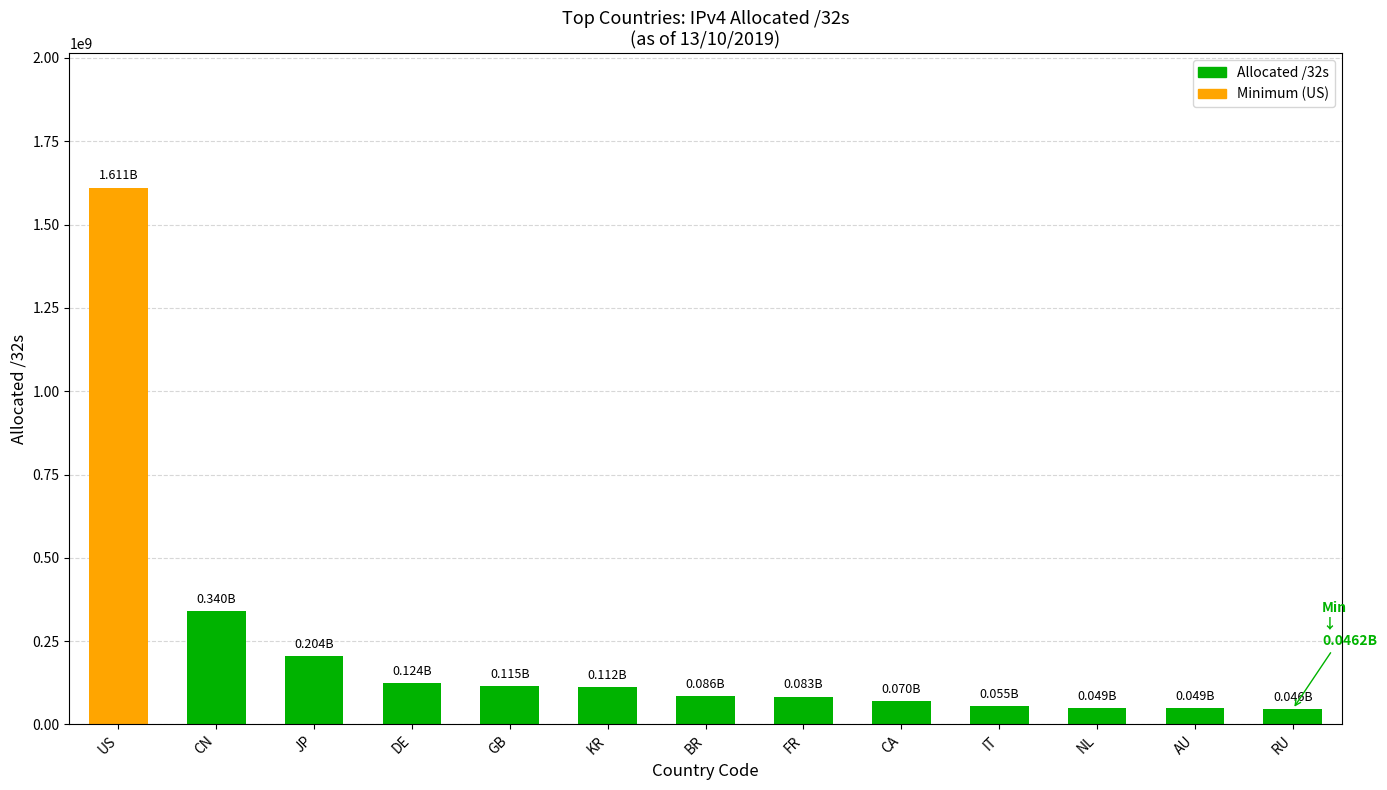

What is the label of the 13th bar from the left?

RU